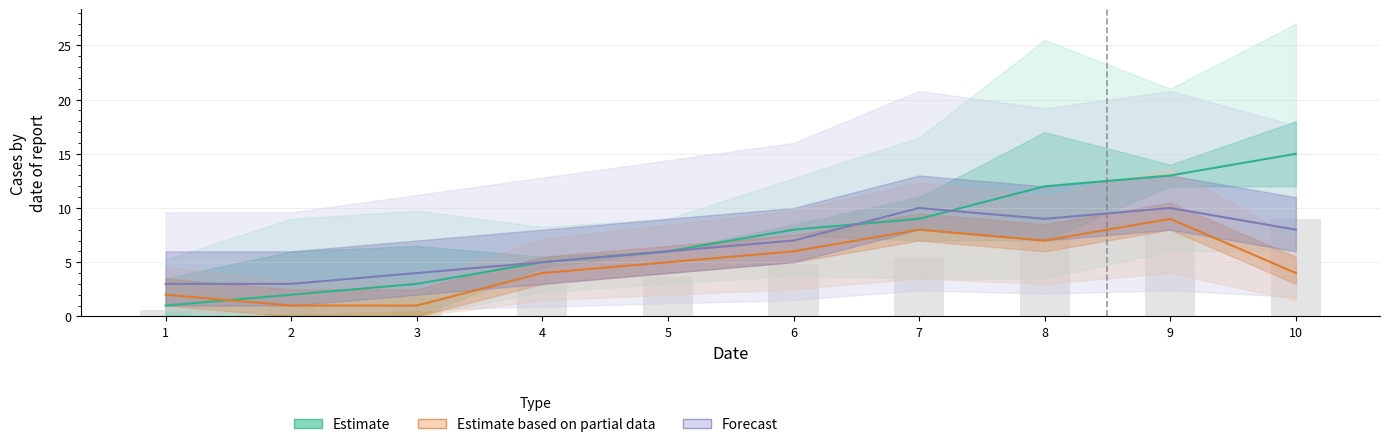

The Estimate based on partial data series shows 1 at 3. True or false?

True